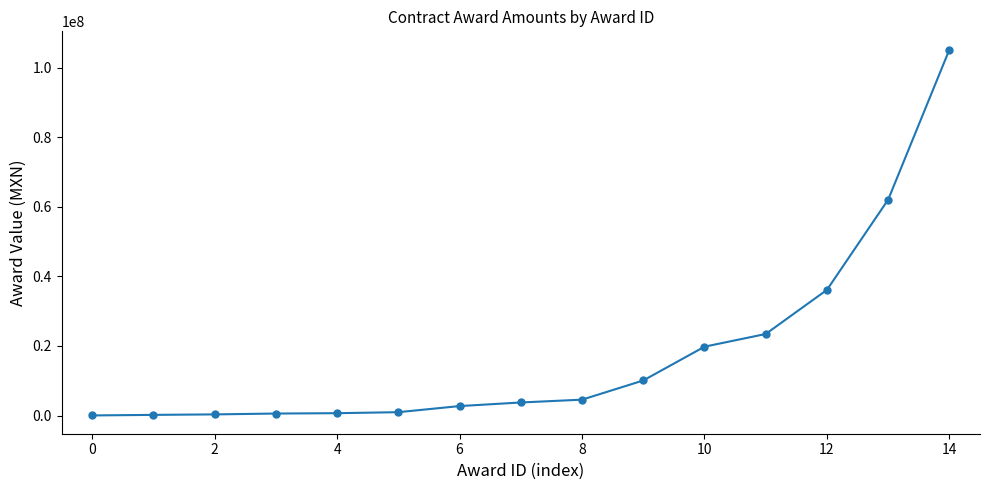

What is the average value?

18031573.4